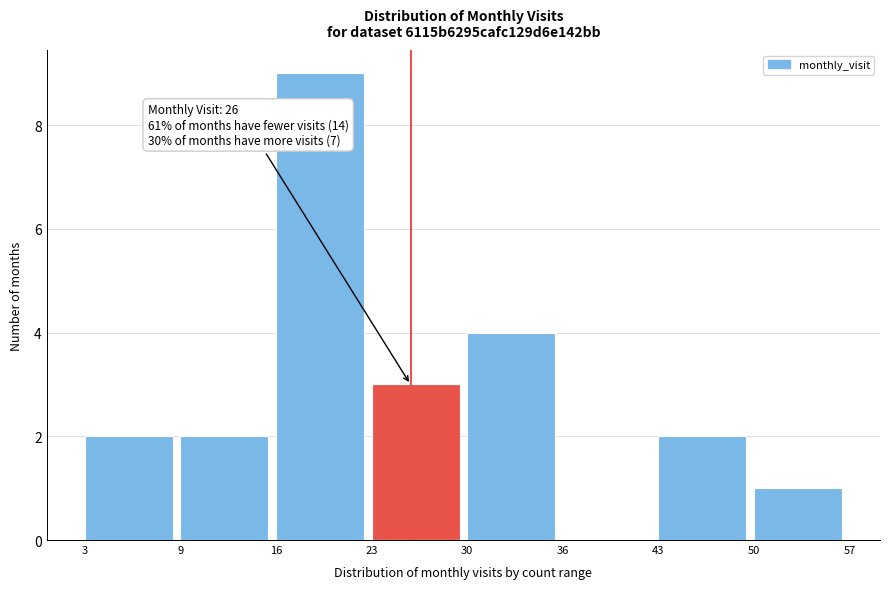

Reading left to right, list all the values displayed in this chart.

3=2	9=2	16=9	23=3	30=4	36=0	43=2	50=1